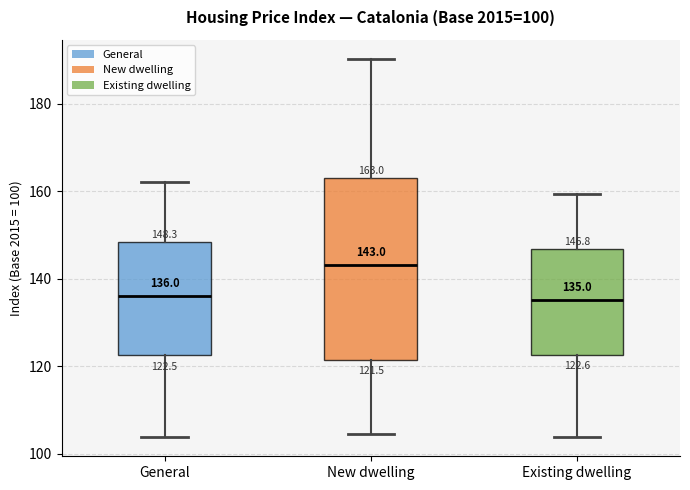

Which box has the highest median line?

New dwelling